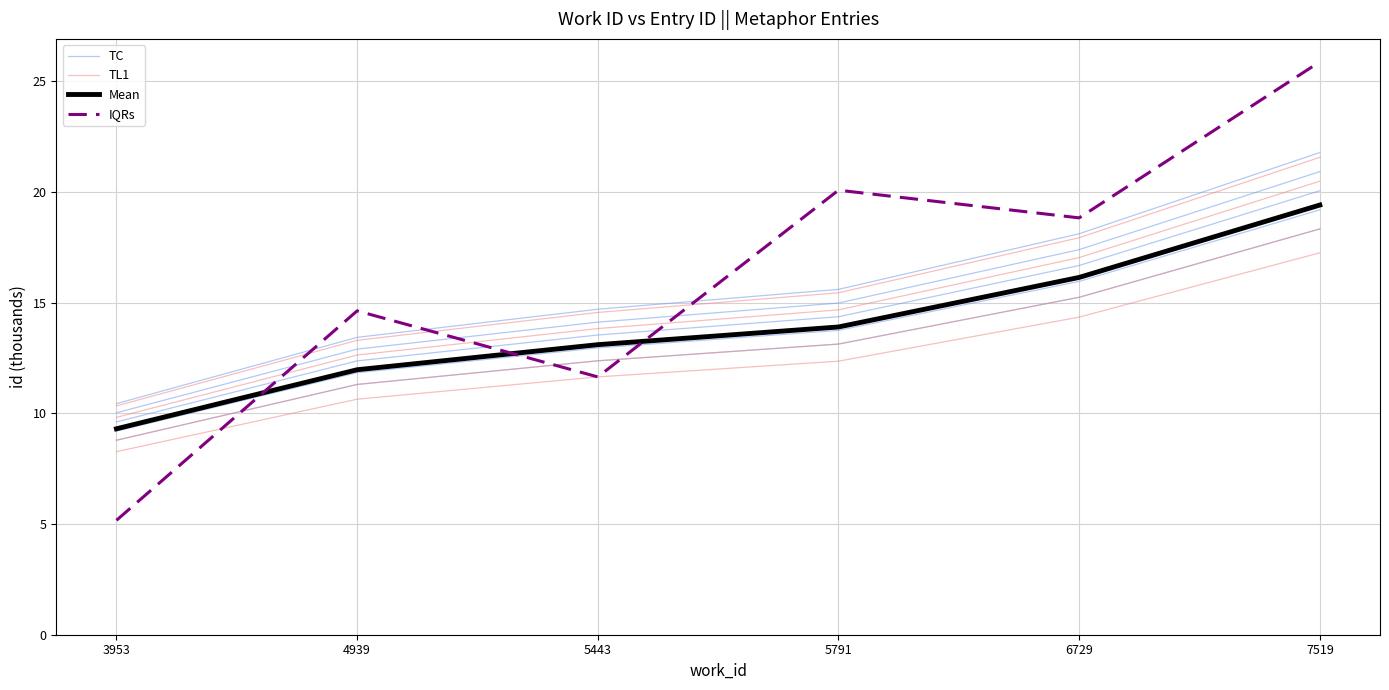

What is the total value across all series at 6729?

64.6